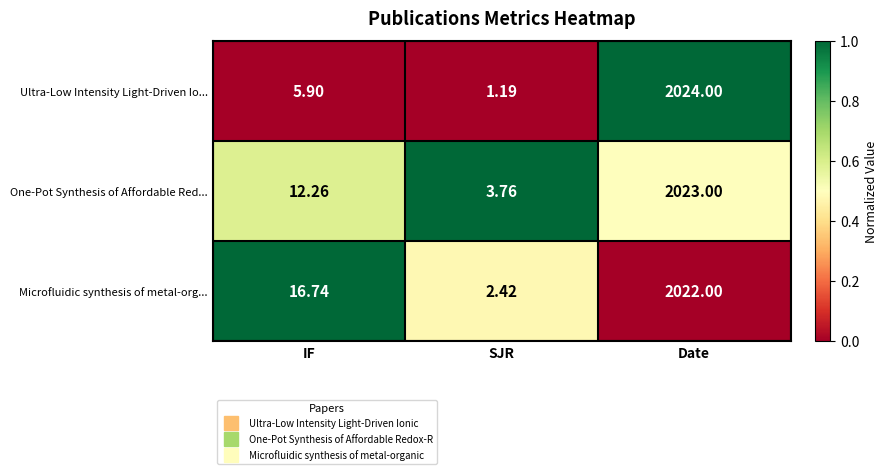

Which series has the widest spread of values?

Ultra-Low Intensity Light-Driven Io...